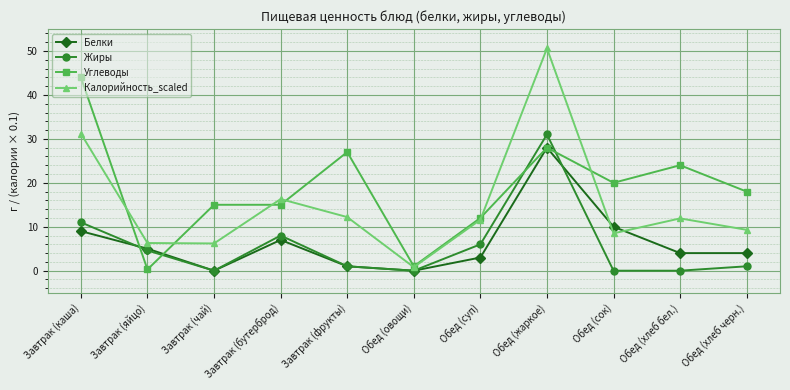

At how many categories does at least one series exceed 8?

9